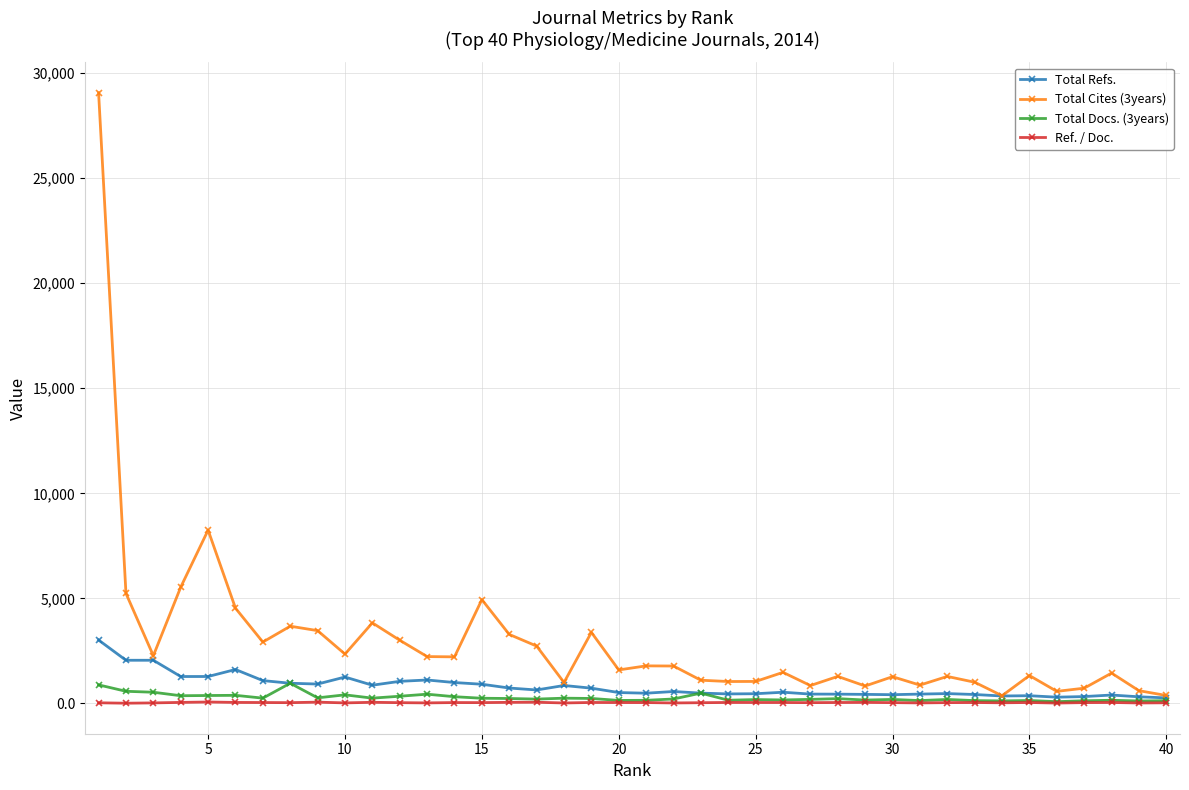

Which series has the widest spread of values?

Total Cites (3years)